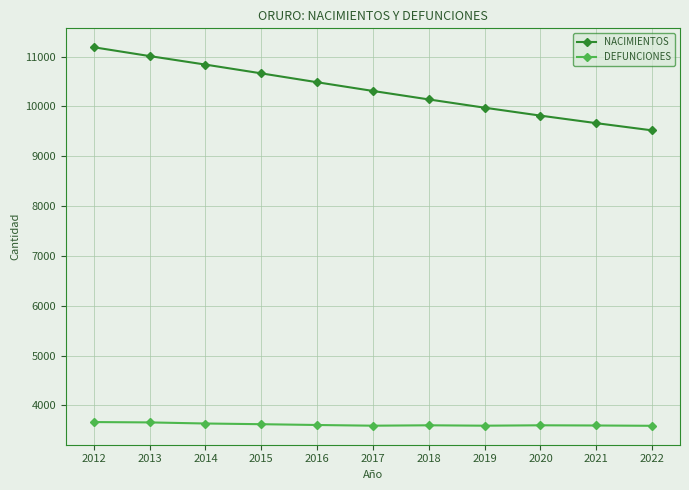

List the series in order of their overall mean, highest first.

NACIMIENTOS, DEFUNCIONES